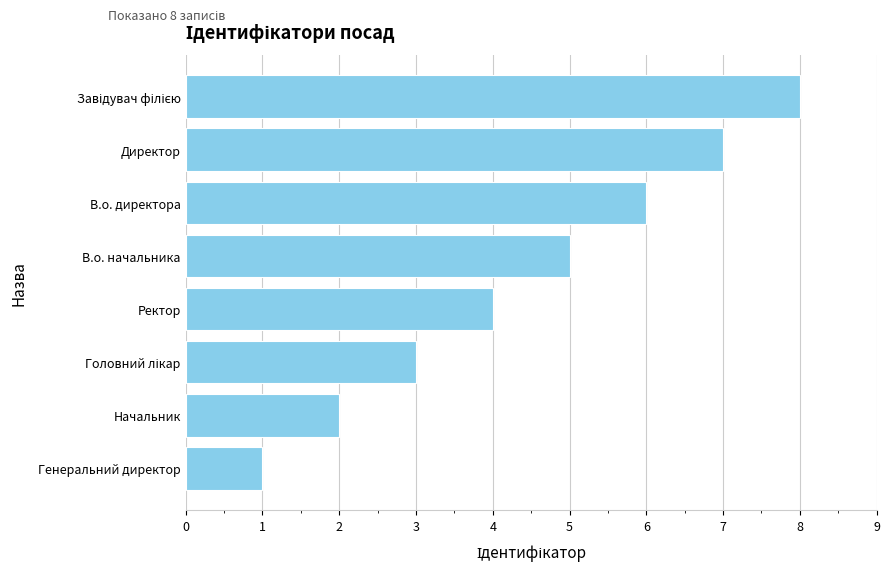

Are the bars horizontal?

Yes